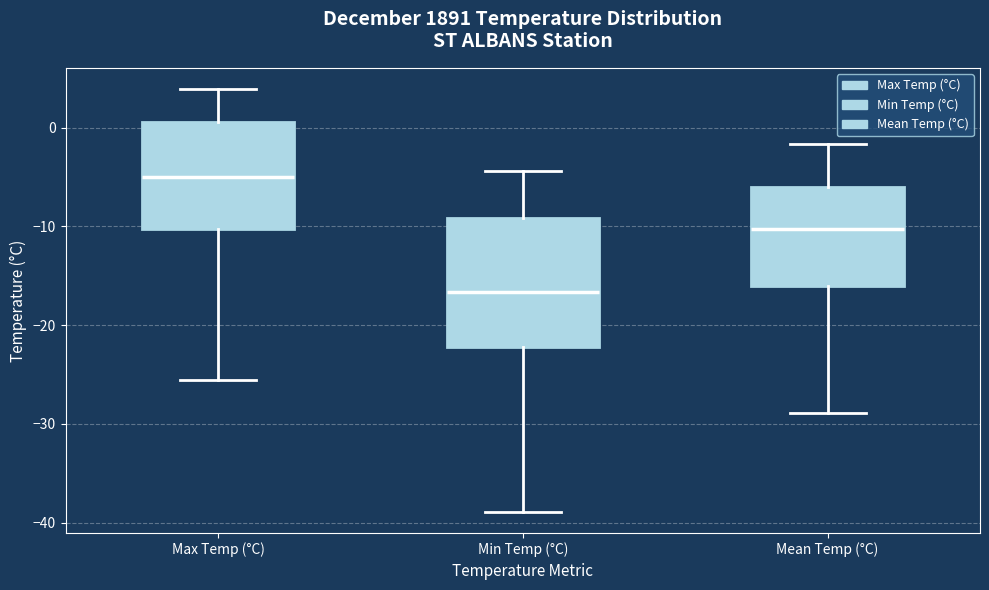

Comparing the boxes themselves (not the whiskers), which one is the tallest?

Min Temp (°C)